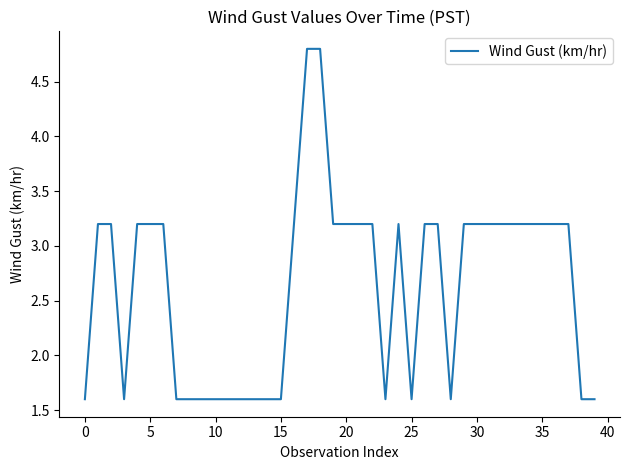

What is the maximum value shown in the chart?

4.8